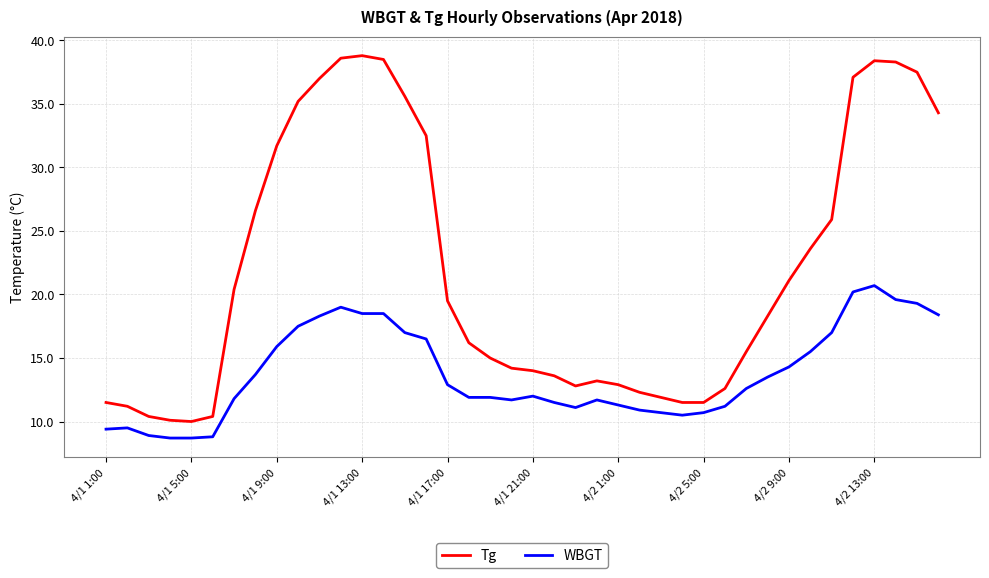

What is the difference between the maximum and minimum values in the Tg series?

28.8